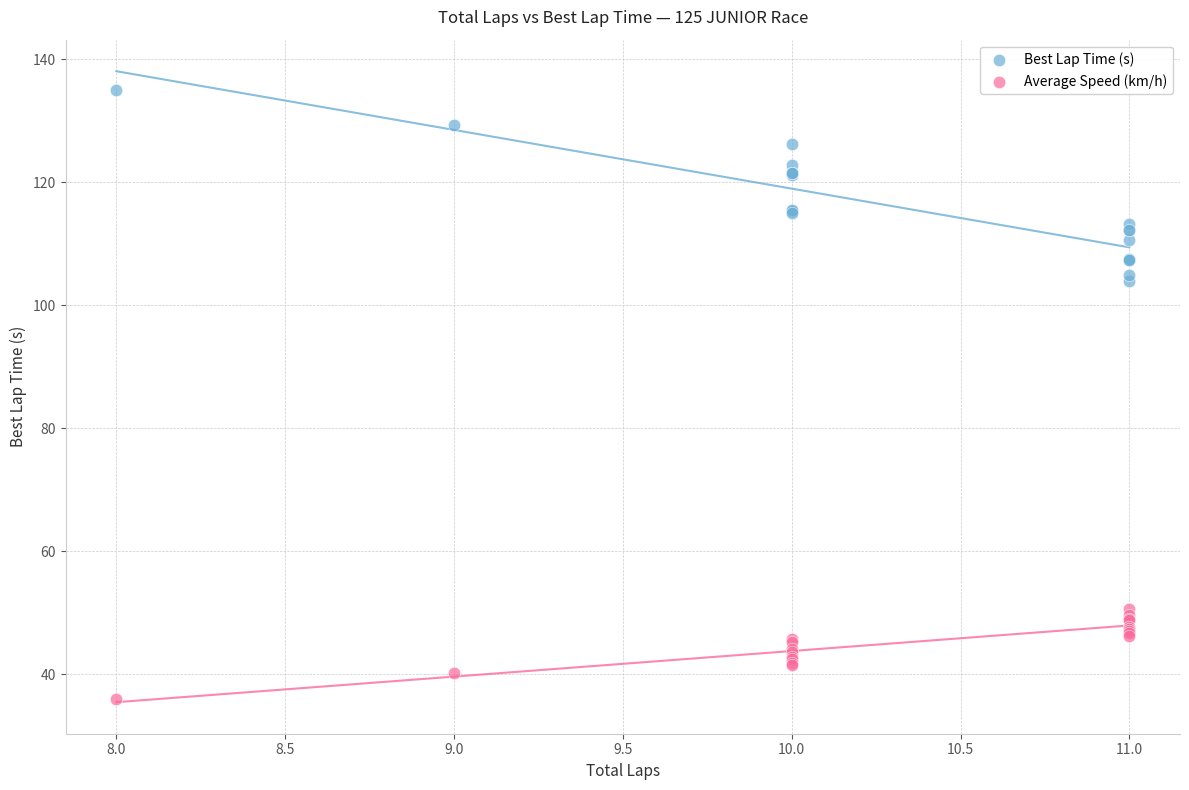

Which series reaches the minimum Y coordinate?

Average Speed (km/h)